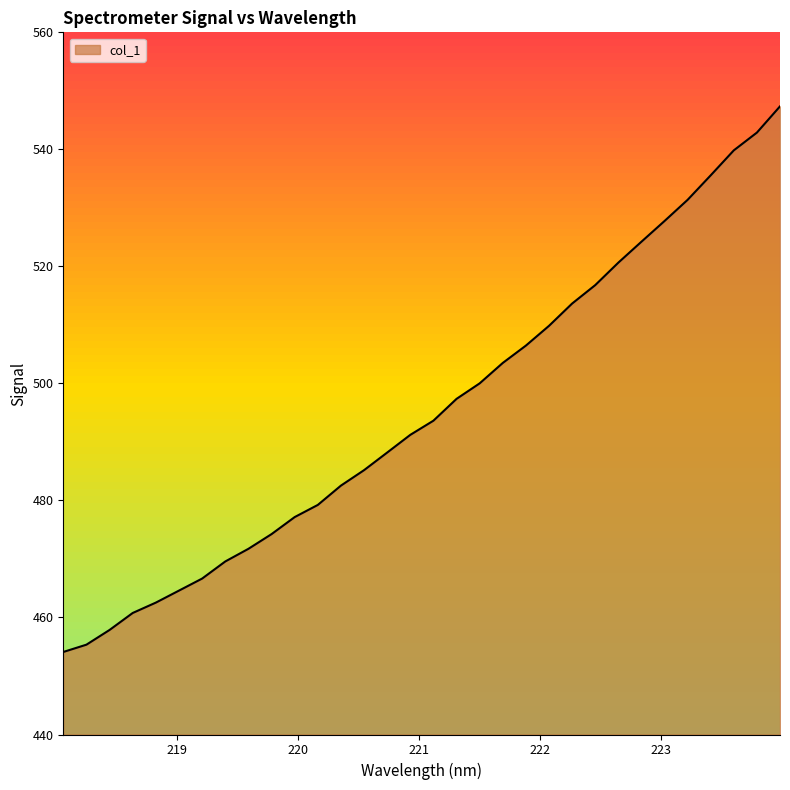

What is the difference between the maximum and minimum values?

93.2